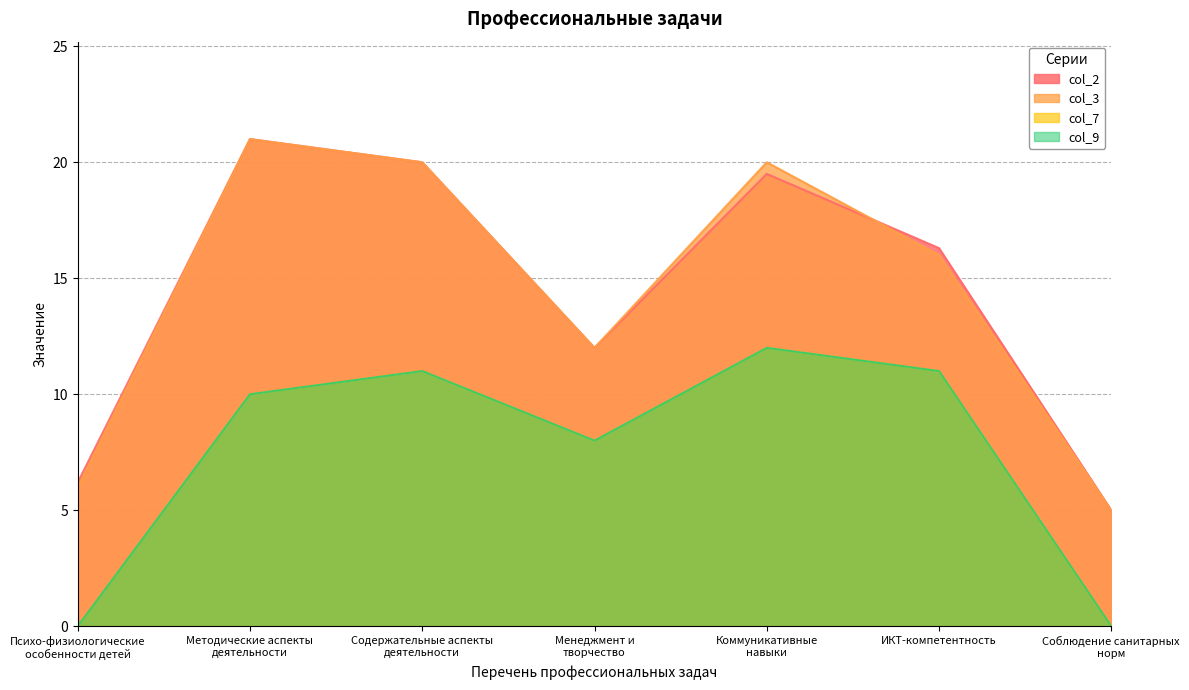

At how many categories does at least one series exceed 10?

5